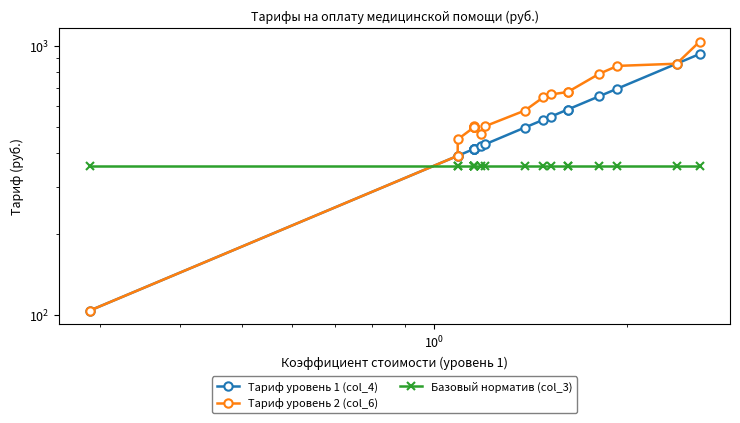

List the series in order of their overall mean, highest first.

Тариф уровень 2 (col_6), Тариф уровень 1 (col_4), Базовый норматив (col_3)